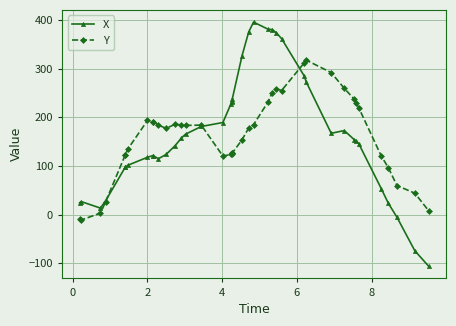

What is the sum of all Y values?

6390.0